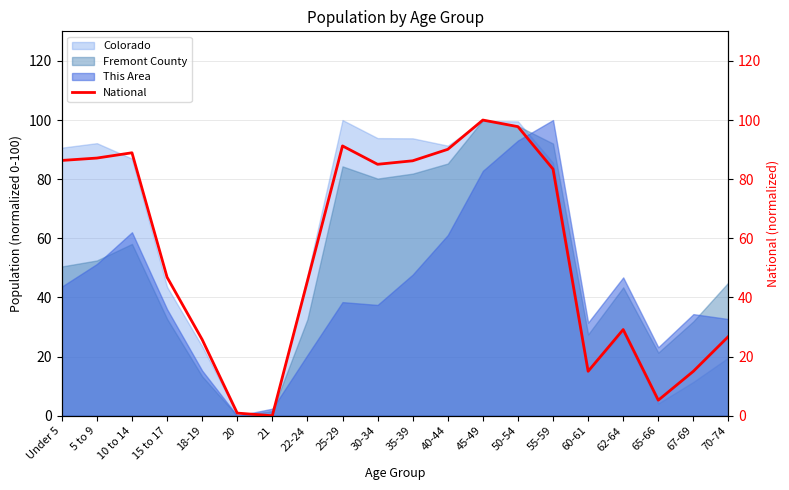

At which label does the data first exceed 83?

Under 5